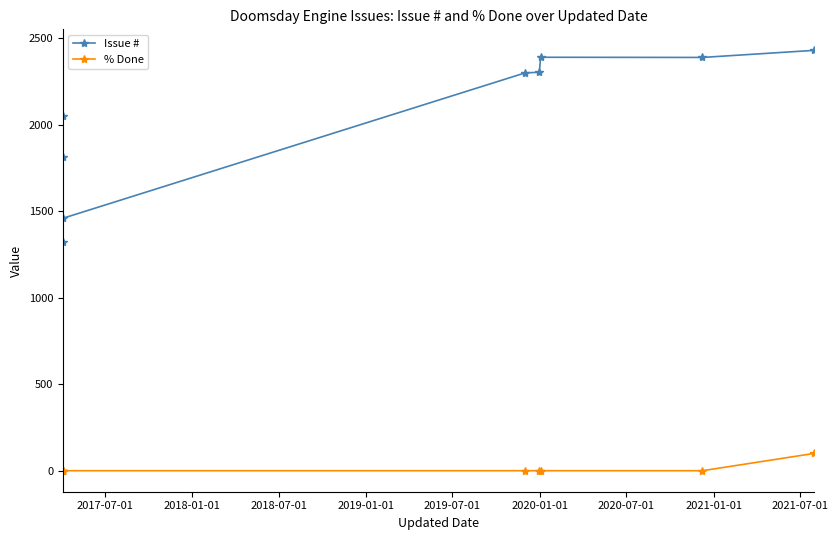

What is the maximum value for Issue #?

2431